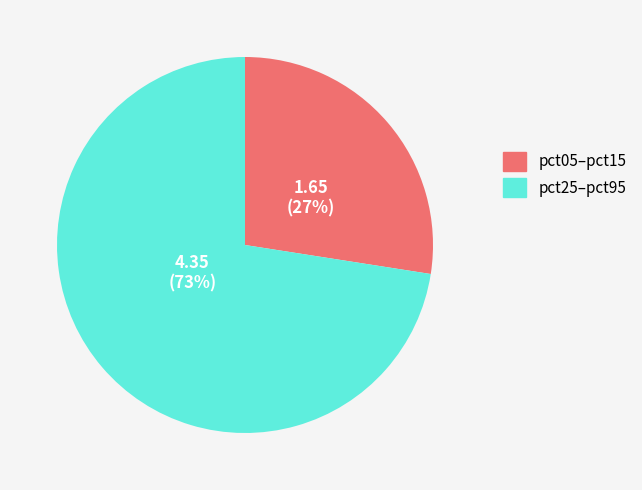

To the nearest percent, what portion does pct05–pct15 represent?

27%